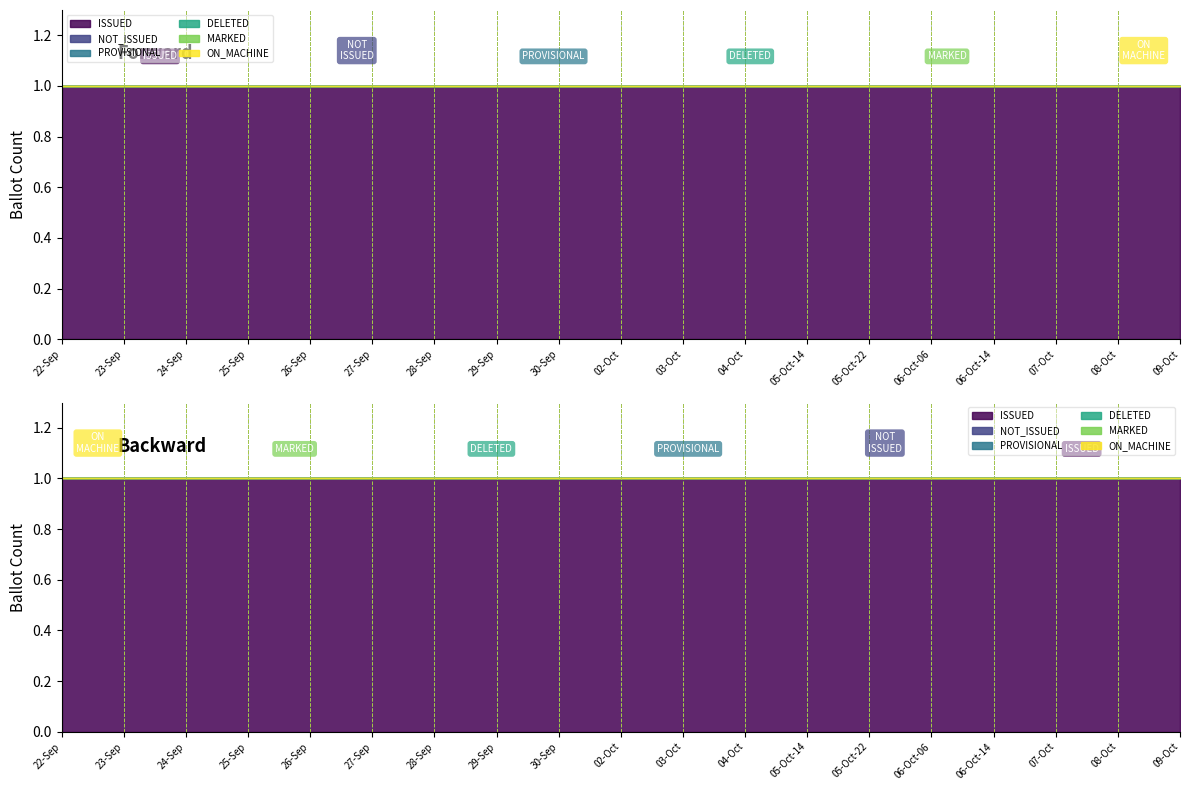

True or false: PROVISIONAL has a value of 0 at 06-Oct-06.

True